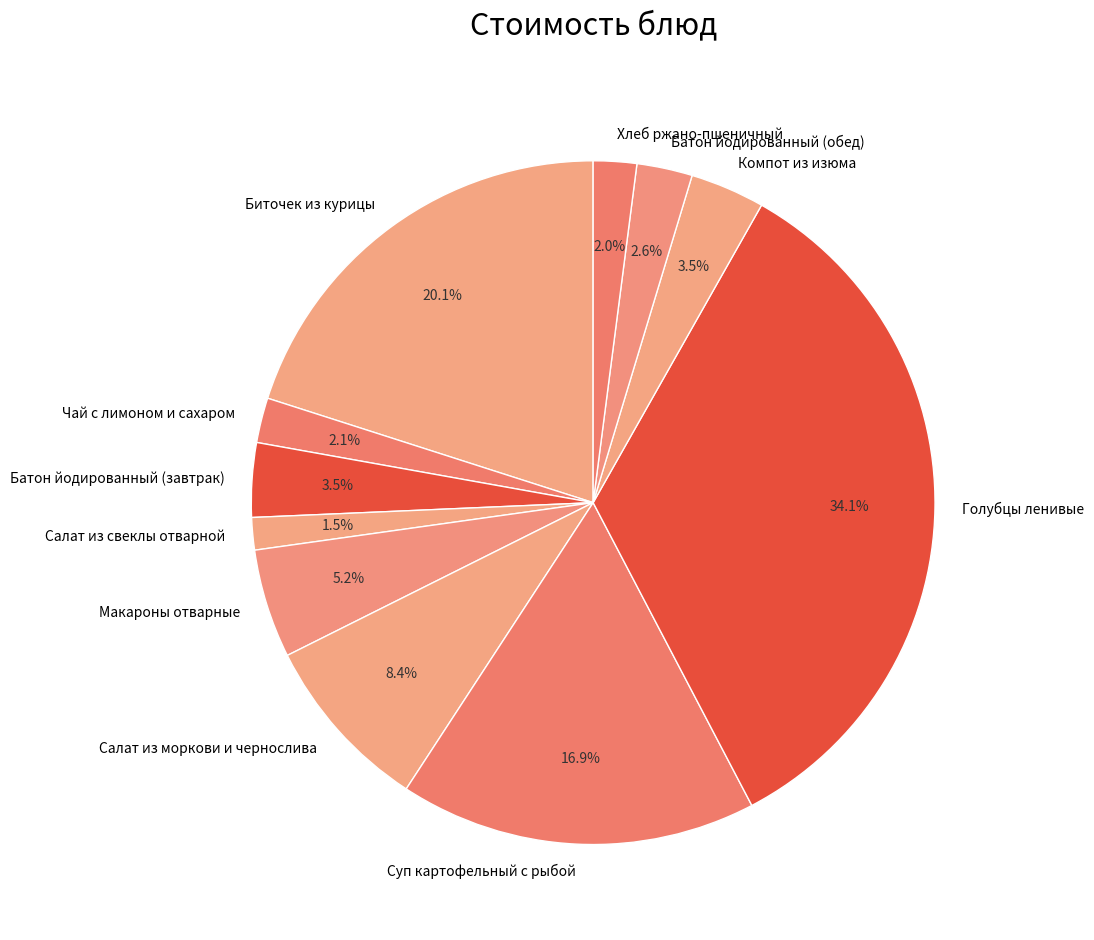

To the nearest percent, what is the difference between the largest and smallest slice percentages?

33%